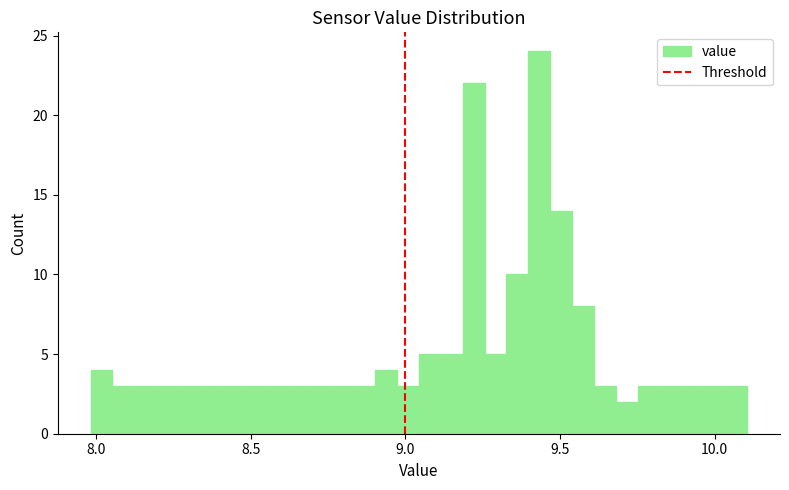

Around what value on the x-axis is the tallest bar? Give the approximate position of its centre, as read against the axis.

9.45